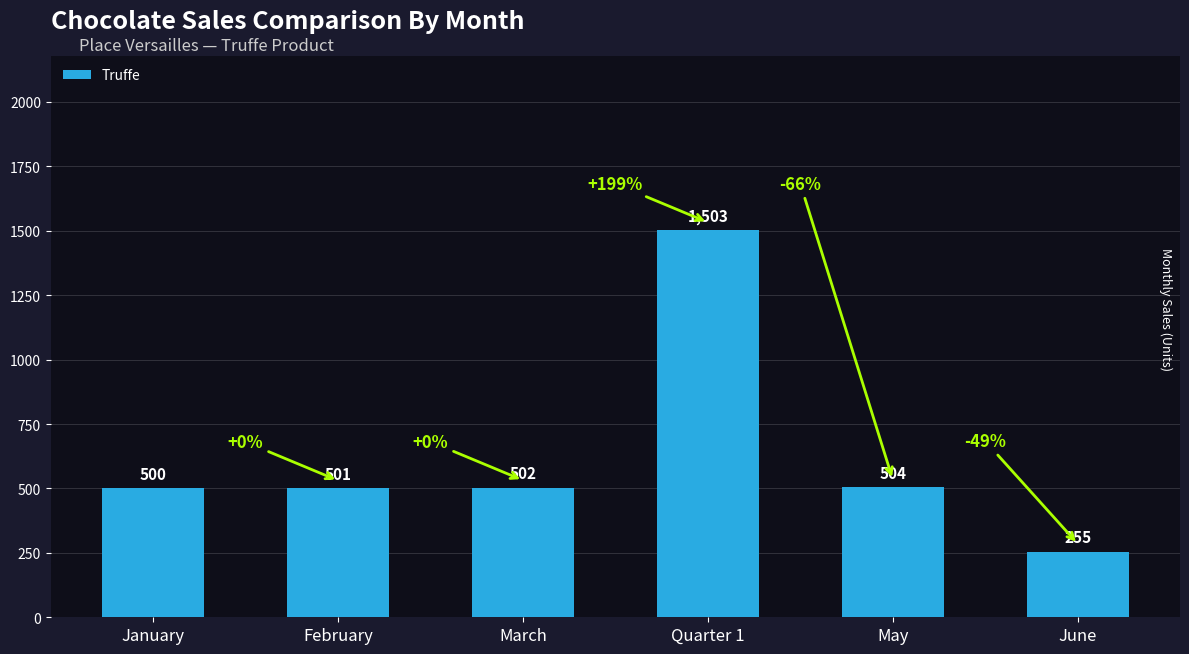

List the labels in order of value, largest first.

Quarter 1, May, March, February, January, June